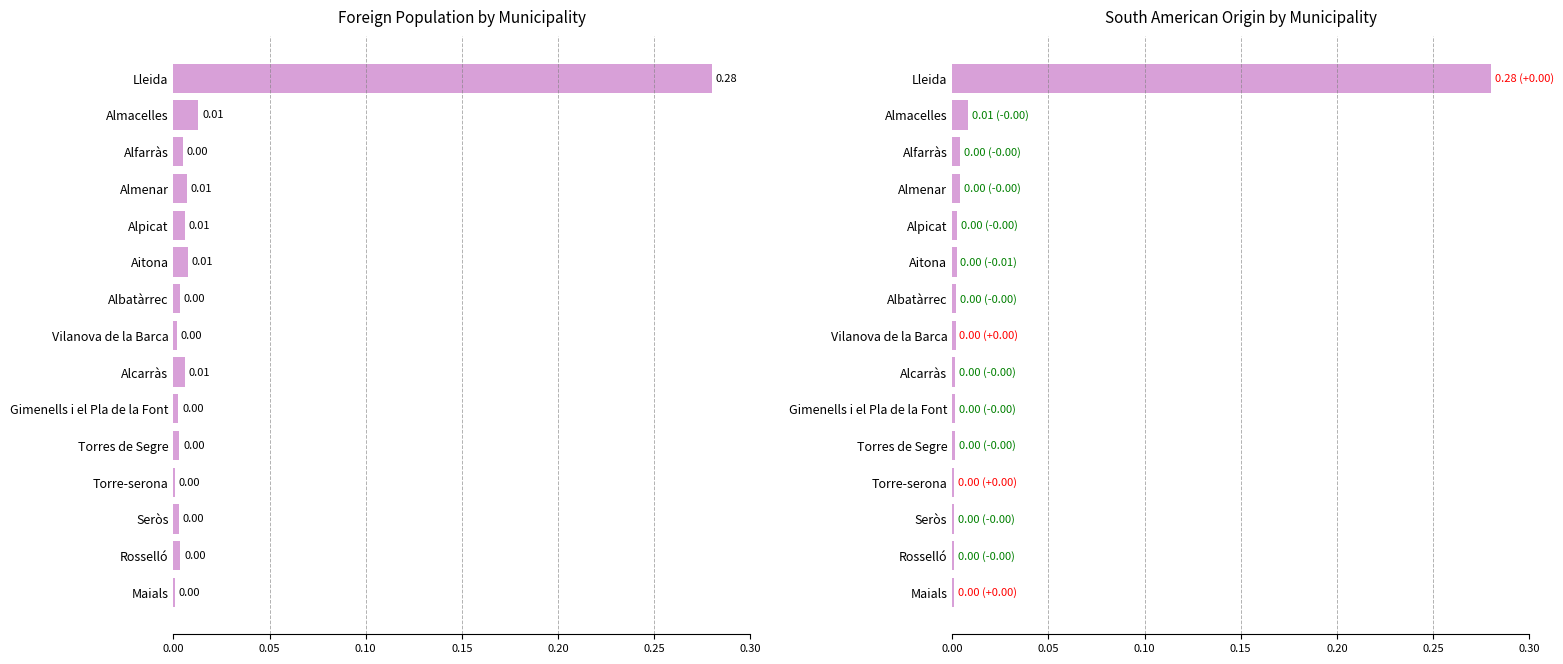

Are the bars horizontal?

Yes